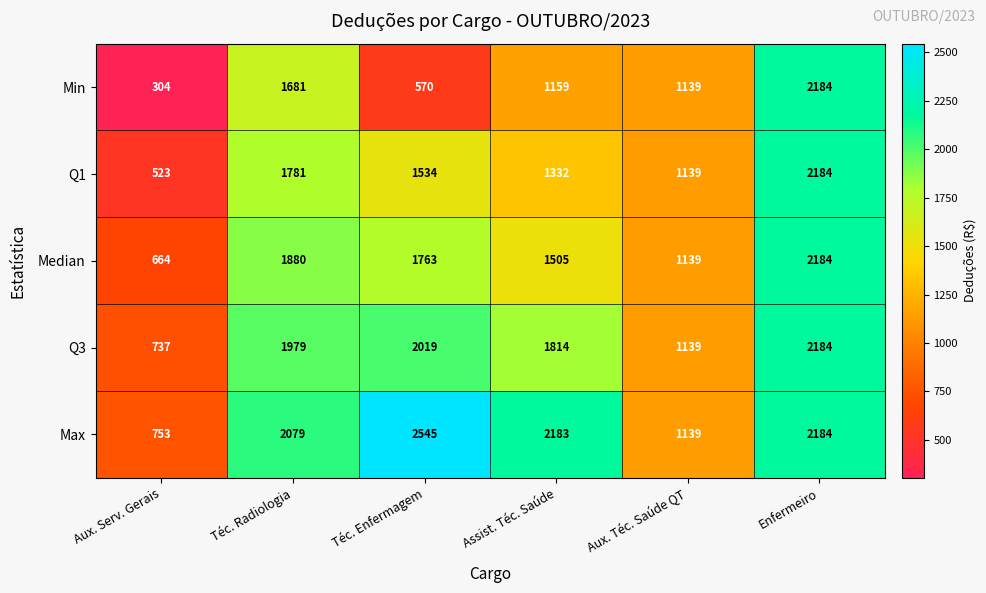

Reading right to left, transcribe all the data shown in this chart.

Min: 2184	1139	1159	570	1681	304
Q1: 2184	1139	1332	1534	1781	523
Median: 2184	1139	1505	1763	1880	664
Q3: 2184	1139	1814	2019	1979	737
Max: 2184	1139	2183	2545	2079	753